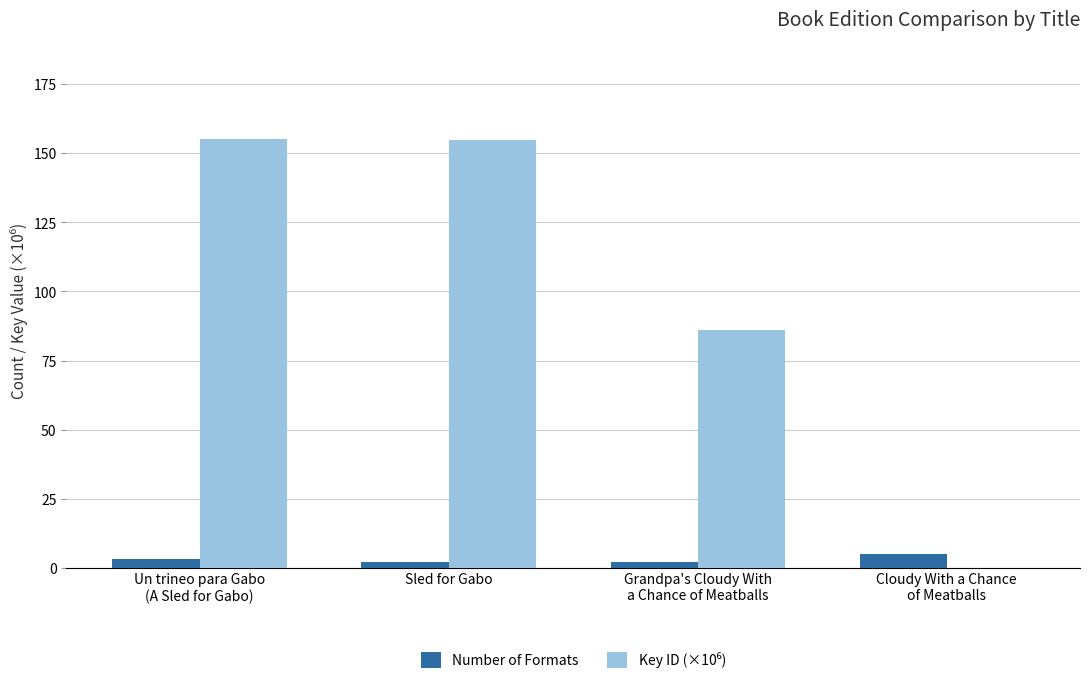

What is the total value across all series at Sled for Gabo?

156.9